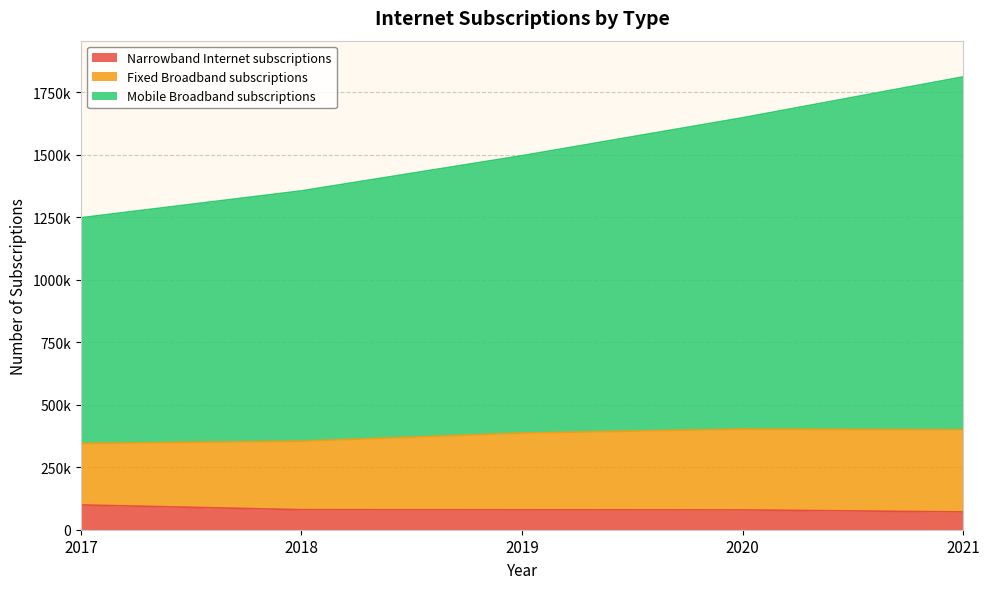

What is the value of the Mobile Broadband subscriptions point at the 2nd from the left?

1355600